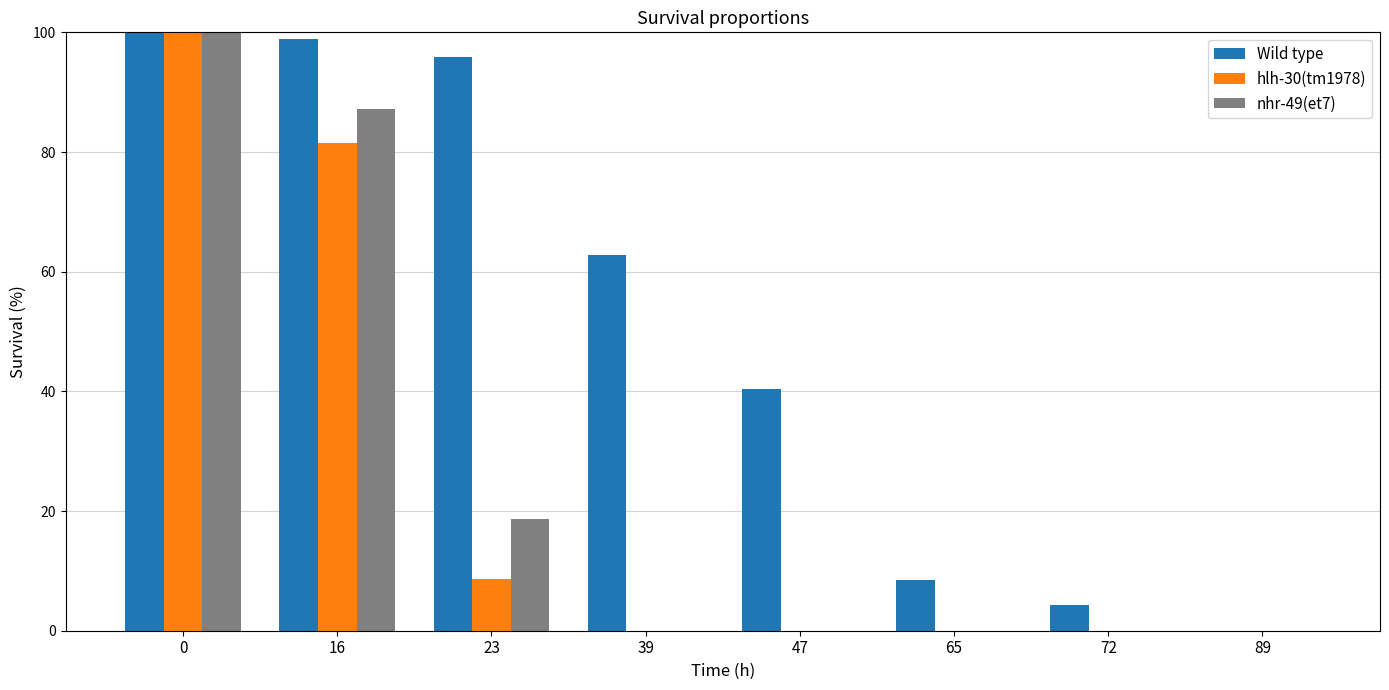

Between 16 and 39, which series saw the biggest shift?

nhr-49(et7)